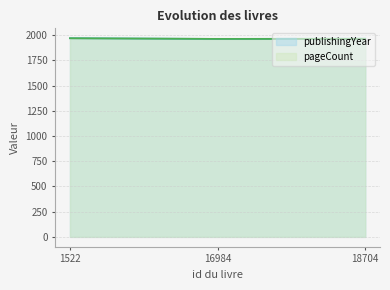

Which category has the highest value in the pageCount series?

1522